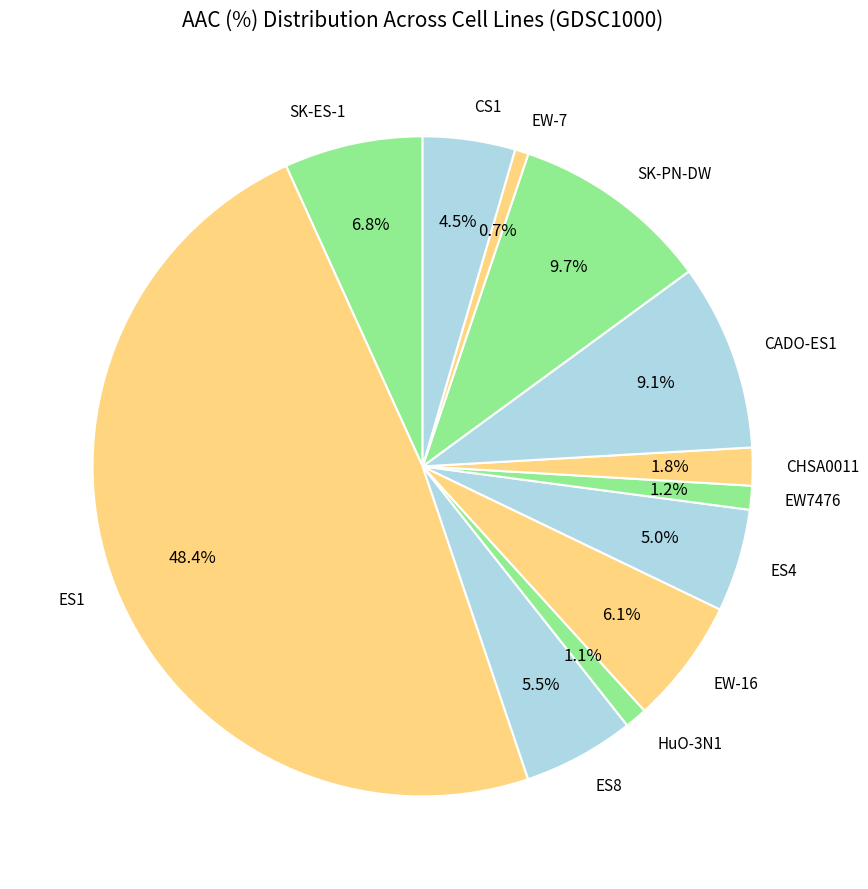

To the nearest percent, what is the difference between the largest and smallest slice percentages?

48%